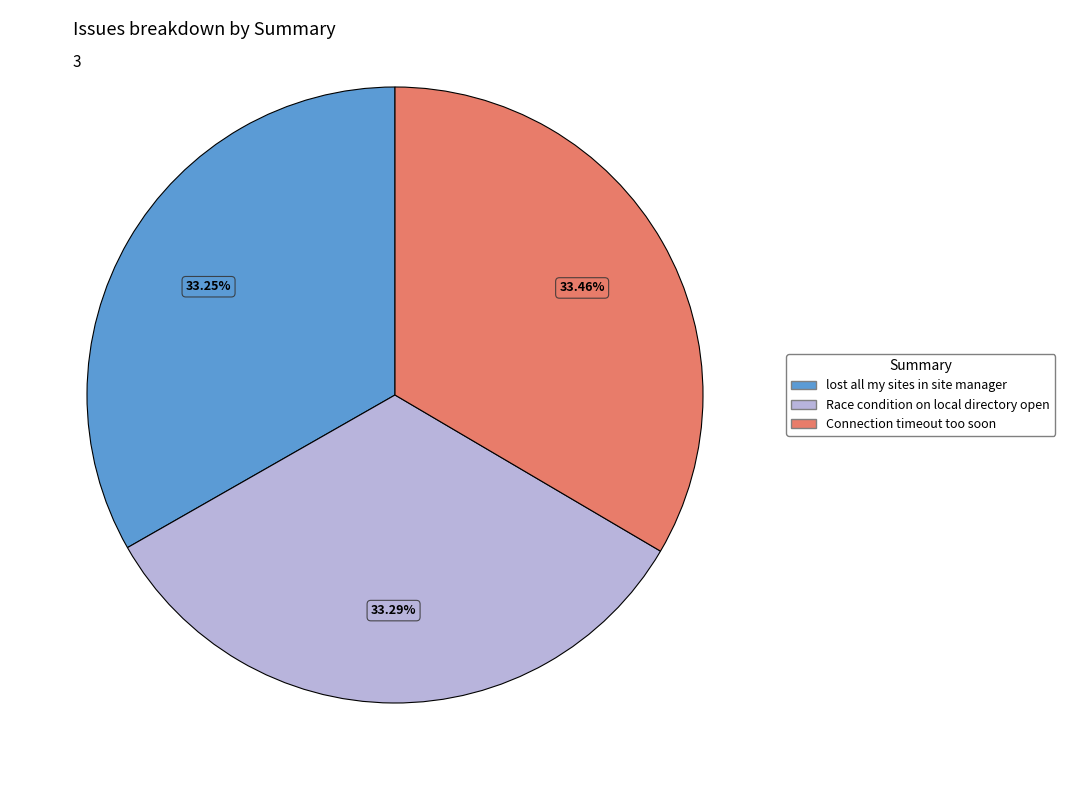

To the nearest percent, what is the average slice percentage?

33%